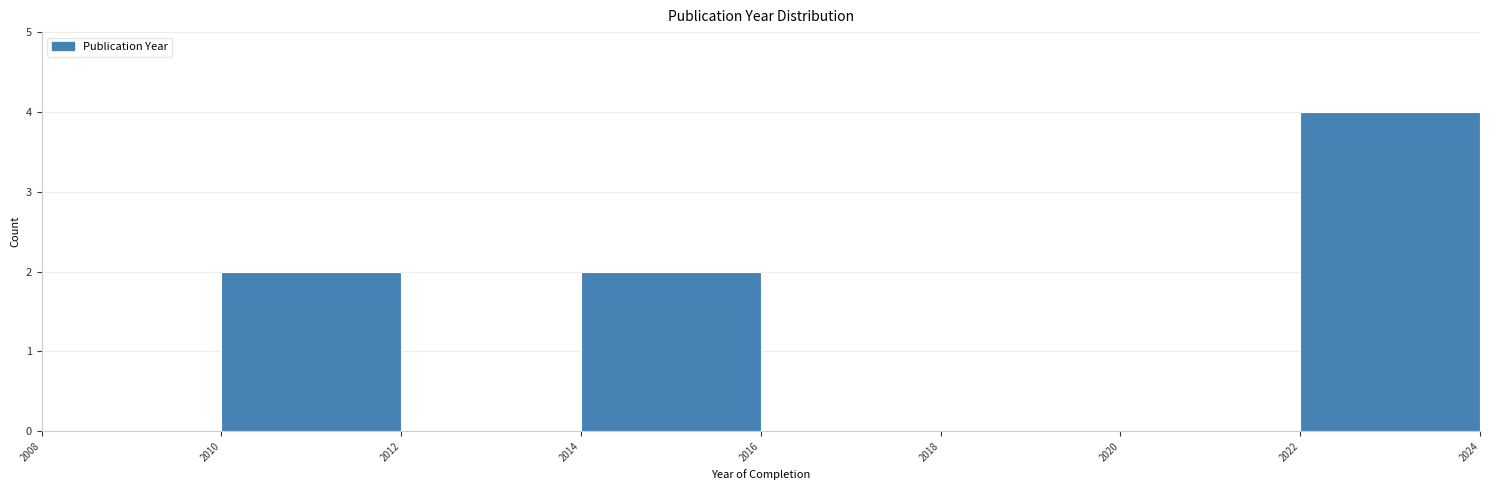

Reading left to right, transcribe this chart: for each bar, give the range it covers on the x-axis and its height. The values are not printed on the chart, so give them approximately, as read against the axis.

2008 to 2010: 0
2010 to 2012: 2
2012 to 2014: 0
2014 to 2016: 2
2016 to 2018: 0
2018 to 2020: 0
2020 to 2022: 0
2022 to 2024: 4